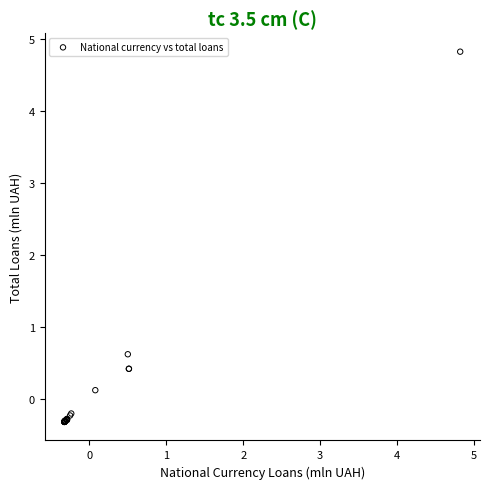

What Y value in the scatter plot is closest to 2?

0.6